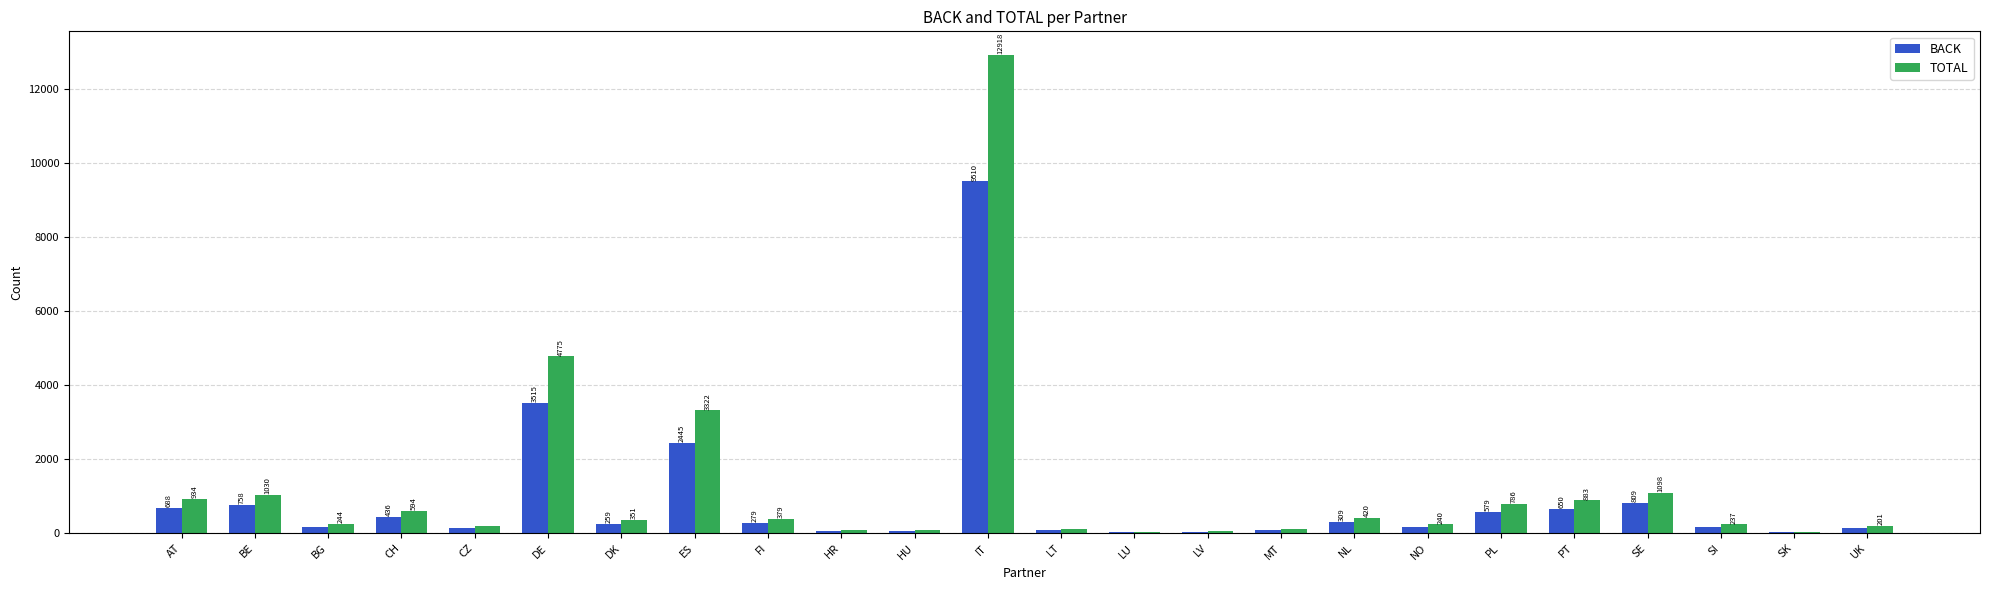

How many distinct data groups are displayed?

2